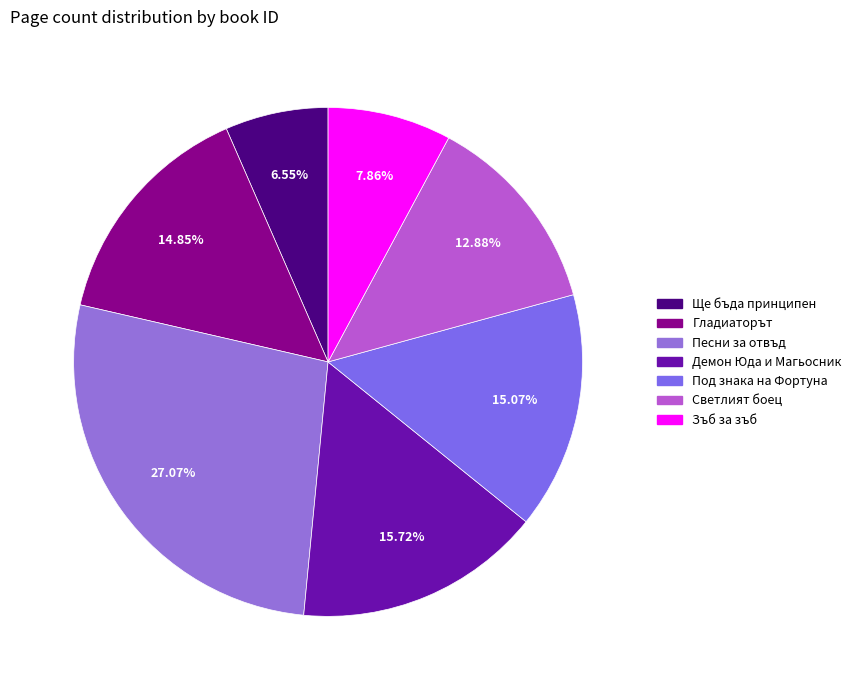

How many slices are in this pie chart?

7